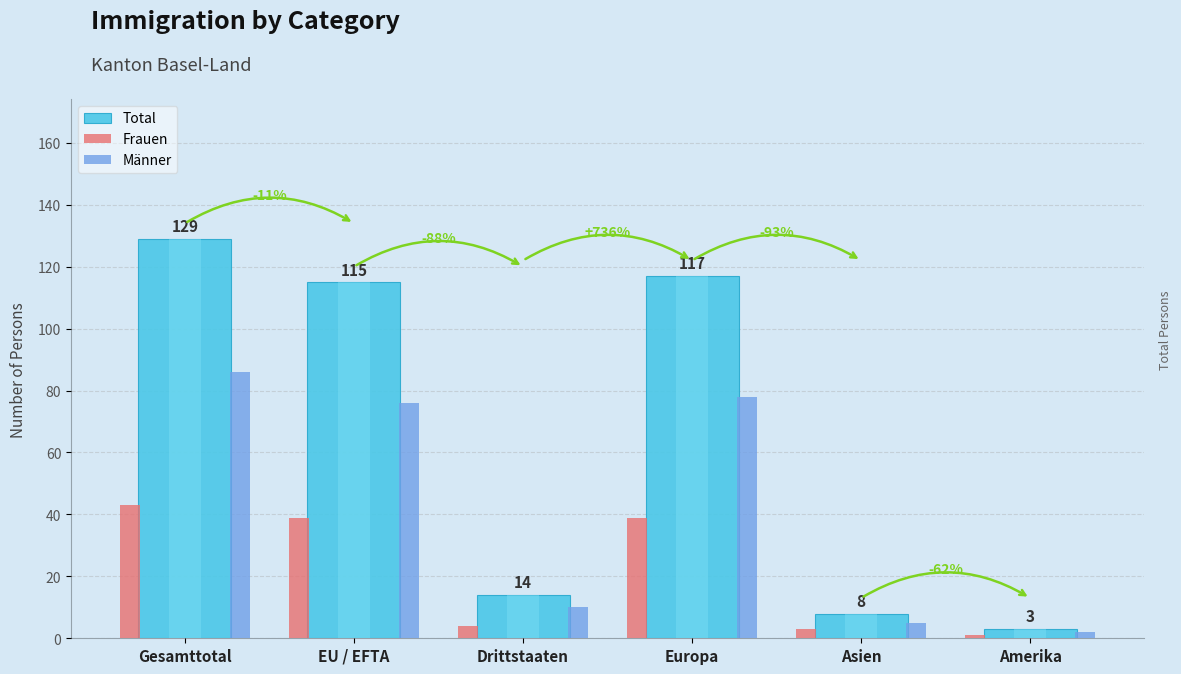

What is the value of the Männer bar at the 5th from the left?

5